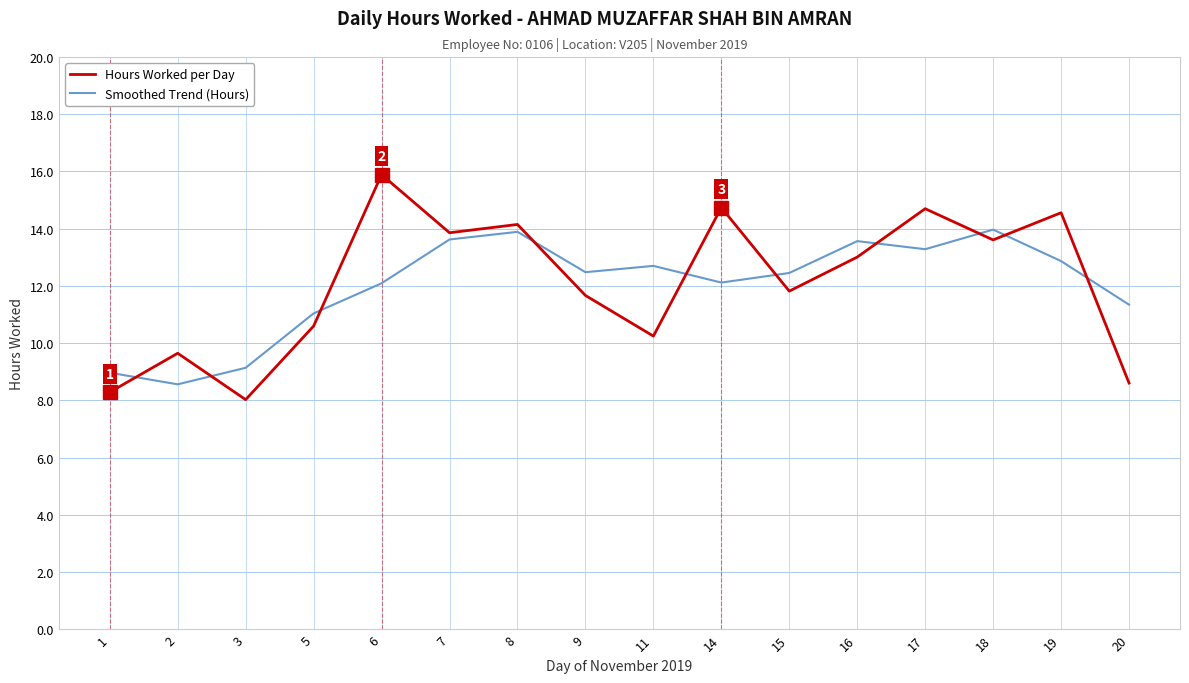

What is the average value of the Smoothed Trend (Hours) series?

12.0